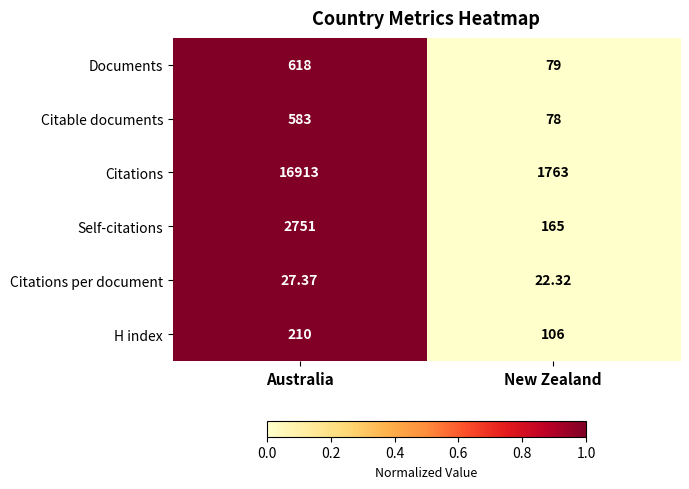

How many distinct data groups are displayed?

6